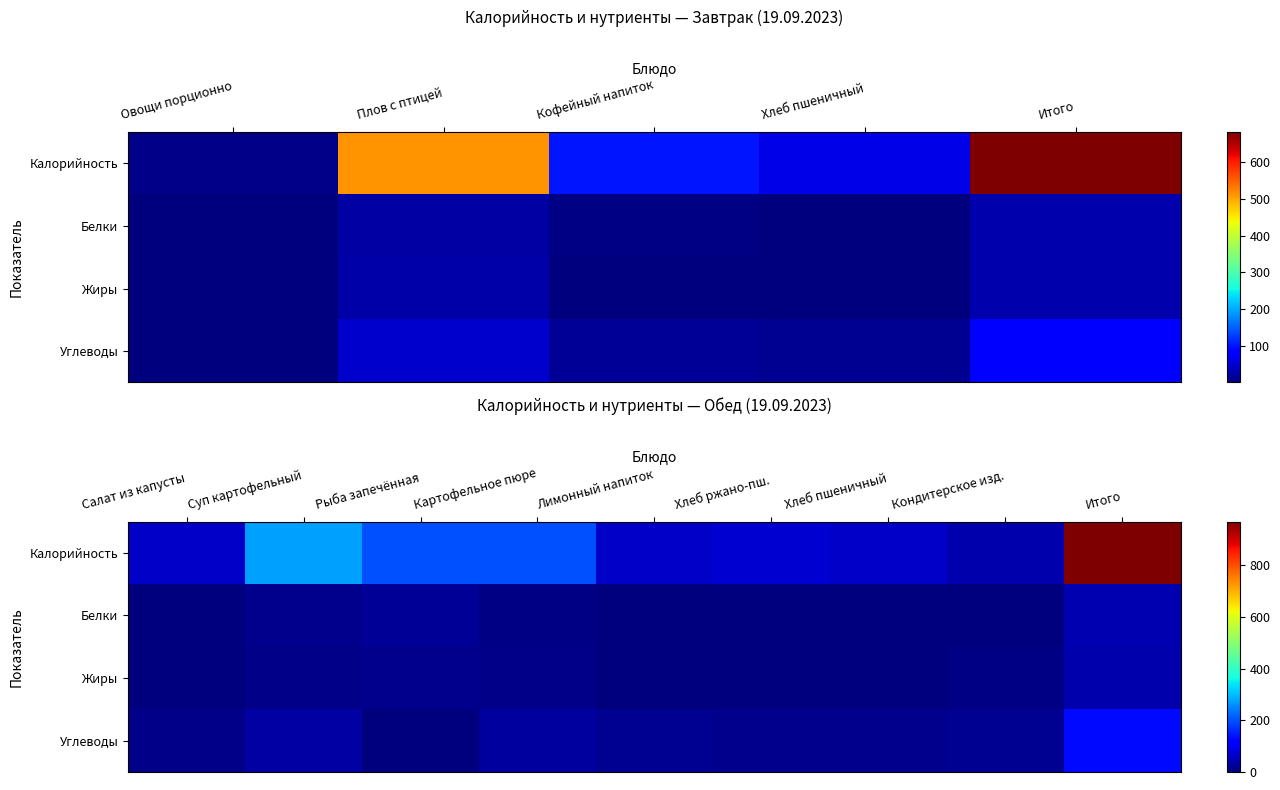

Is it true that Жиры equals 6.7 at Кондитерское изд.?

False